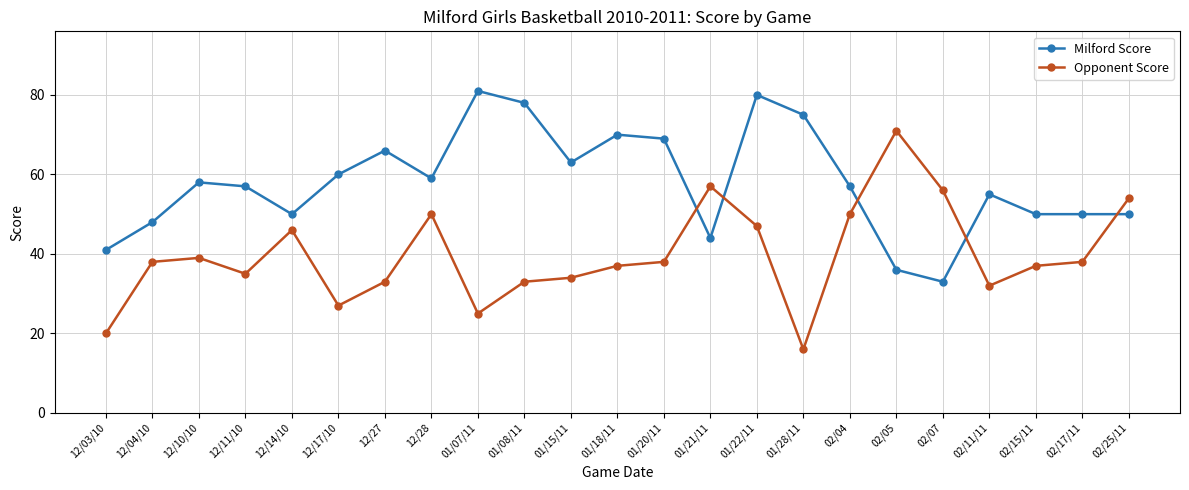

Where is the first local minimum for Opponent Score?

12/11/10